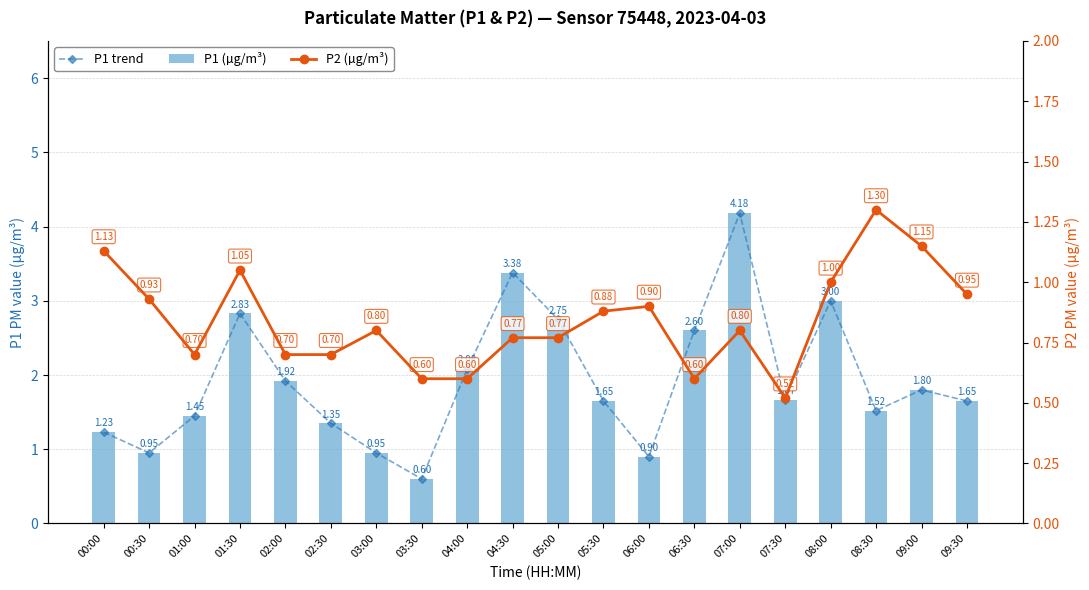

Rank the series by their maximum value, from lowest to highest.

P2 (µg/m³), P1 trend, P1 (µg/m³)